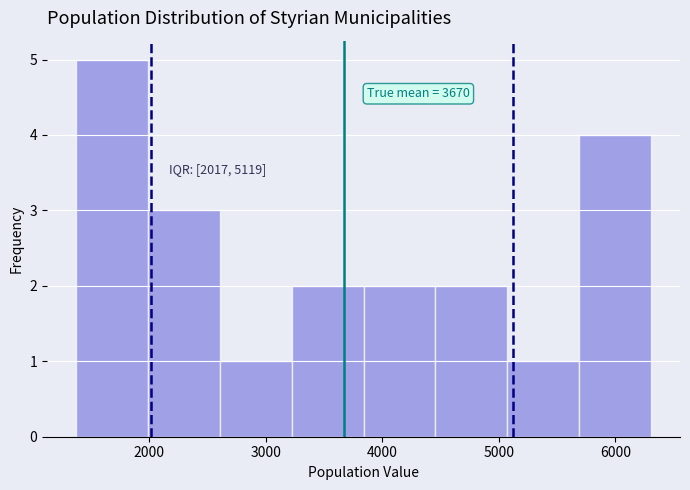

Which range on the x-axis has the tallest bar?

1400 to 2000